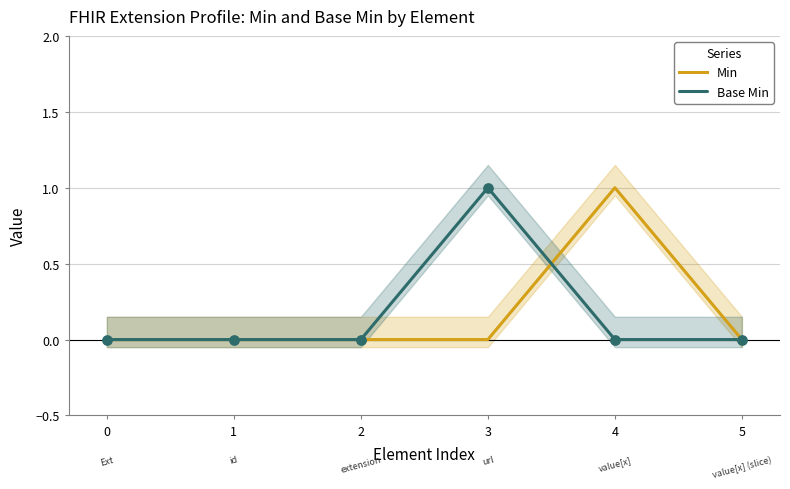

Which series reaches the maximum Y coordinate?

Min